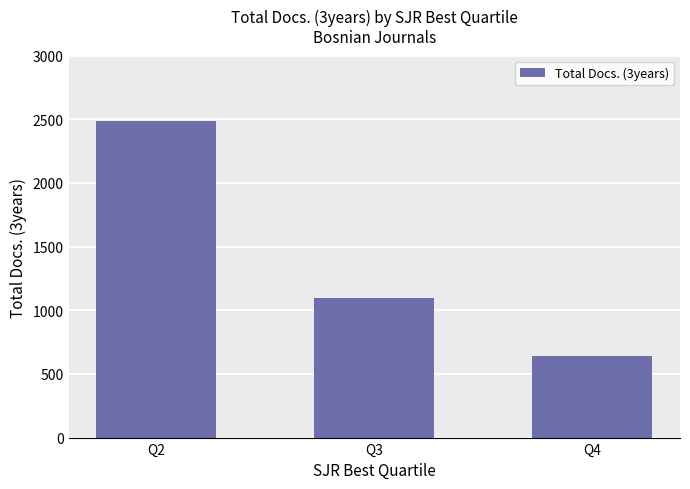

How many data points are less than 1100?

1